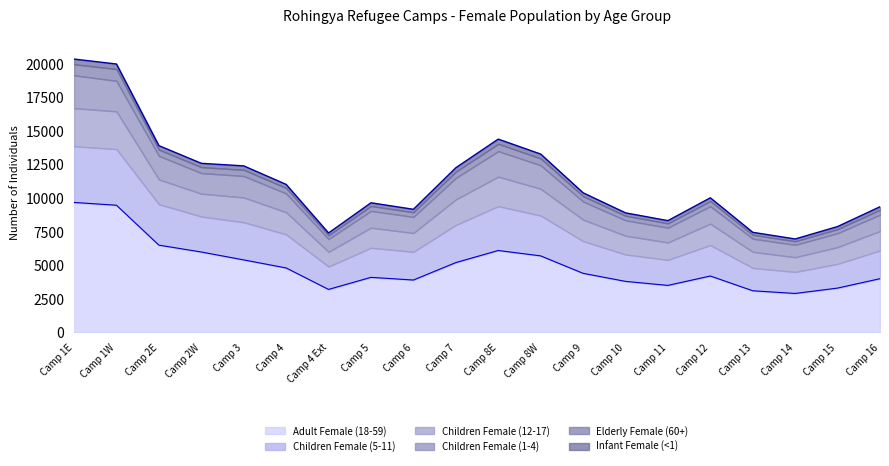

Reading right to left, what are all the values shown in this chart?

Adult Female (18-59): 4000	3300	2900	3100	4200	3500	3800	4400	5700	6100	5200	3900	4100	3200	4800	5400	5988	6501	9473	9681
Children Female (5-11): 2100	1800	1600	1700	2300	1900	2000	2400	3000	3300	2800	2100	2200	1700	2500	2800	2644	3046	4180	4189
Children Female (12-17): 1450	1250	1100	1200	1600	1300	1400	1600	2000	2200	1900	1400	1500	1100	1650	1850	1703	1848	2814	2836
Children Female (1-4): 1220	1040	920	980	1300	1100	1150	1350	1750	1900	1600	1200	1250	950	1400	1600	1534	1756	2272	2450
Elderly Female (60+): 360	300	270	290	380	320	340	400	510	550	470	350	370	280	410	460	442	466	882	823
Infant Female (<1): 230	195	170	185	245	205	215	250	325	350	295	220	235	175	265	295	285	296	375	385